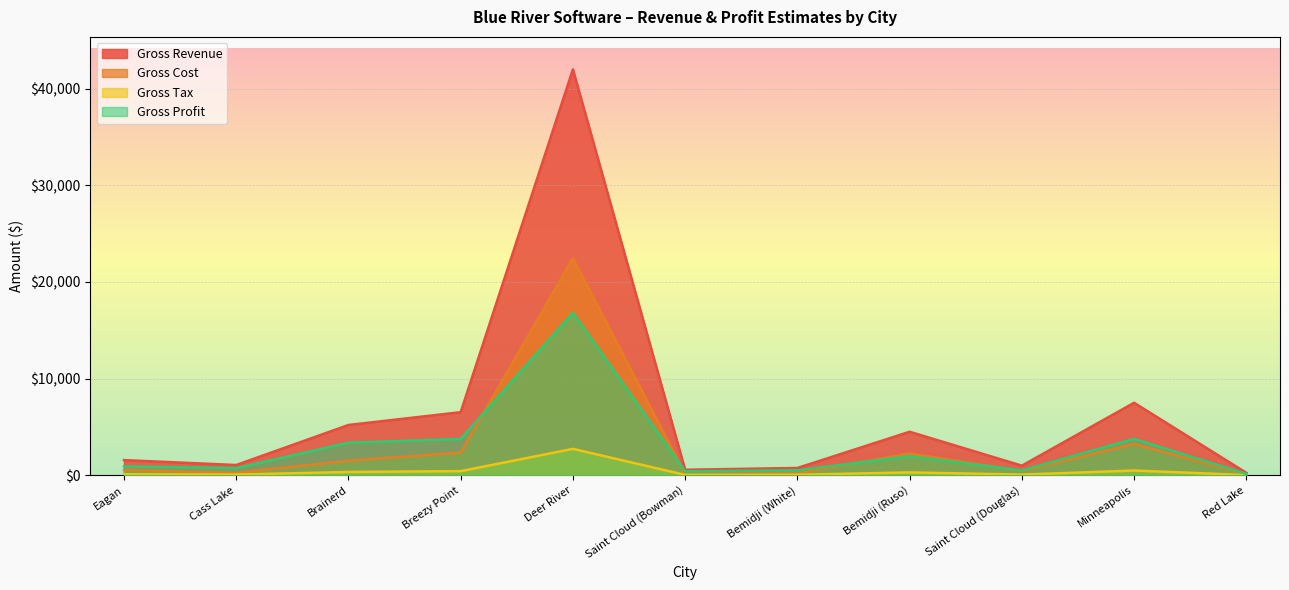

Which has a higher value, Breezy Point or Saint Cloud (Douglas)?

Breezy Point